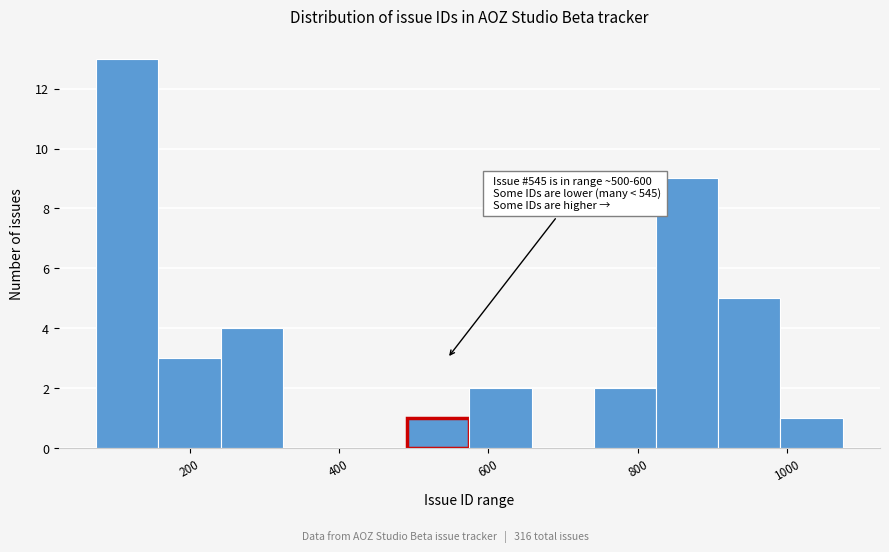

Over which range of the x-axis is the bar tallest?

80 to 160